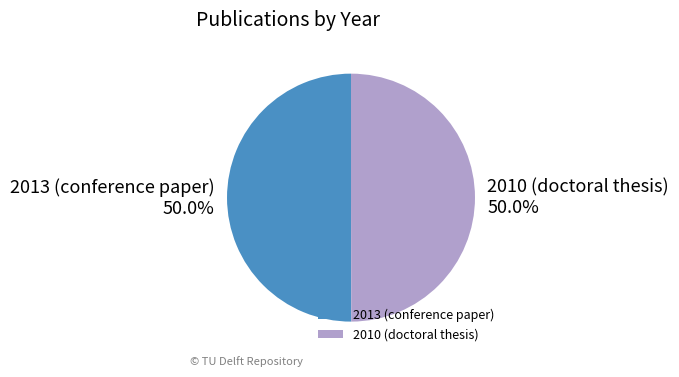

To the nearest percent, what portion does 2013 (conference paper) represent?

50%